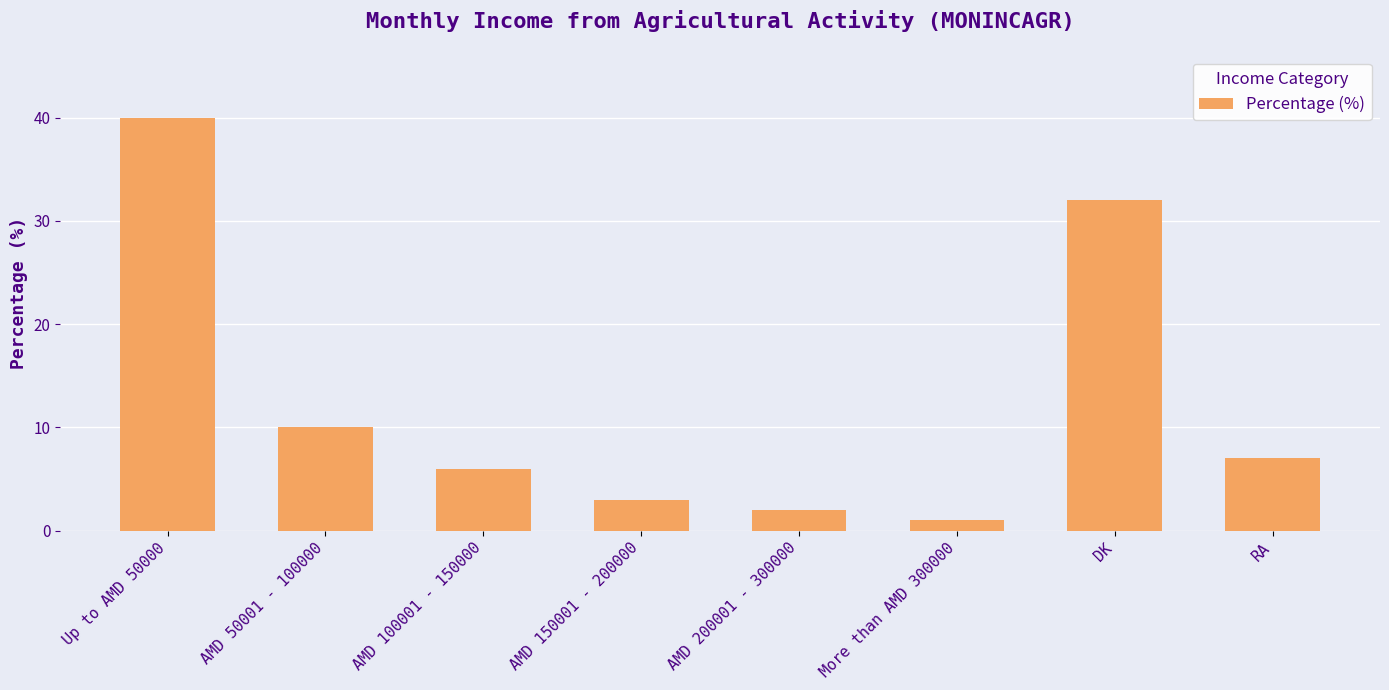

What is the difference between the second highest and second lowest values?

30